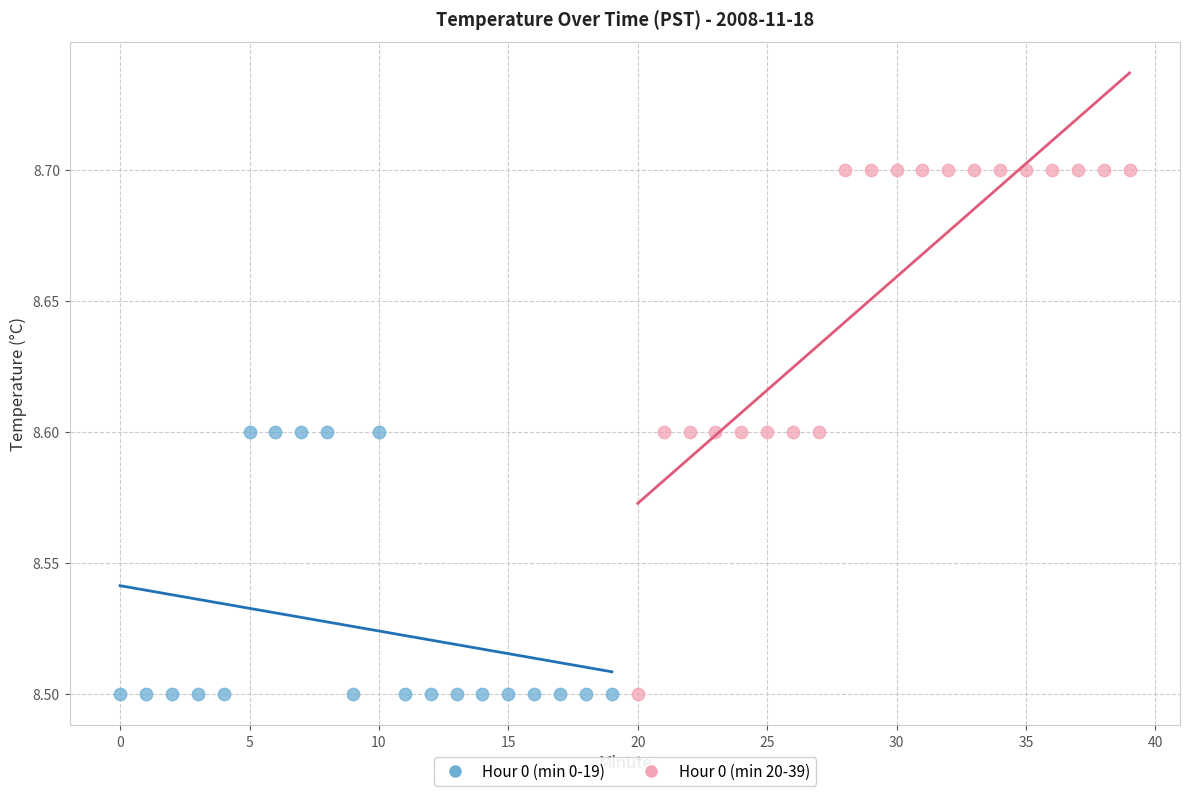

Which series reaches the maximum Y coordinate?

Hour 0 (min 20-39)